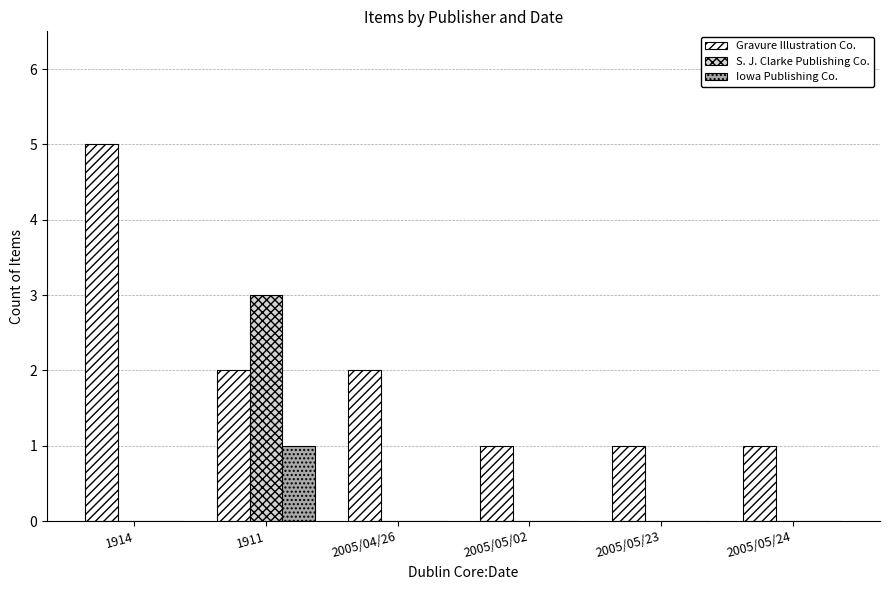

What is the total value across all series at 1914?

5